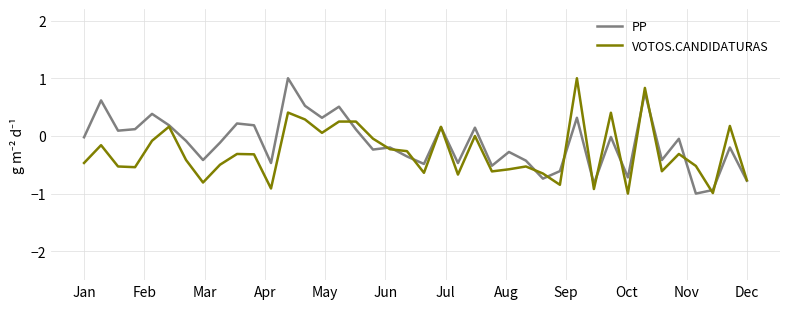

What is the maximum value for VOTOS.CANDIDATURAS?

1.0